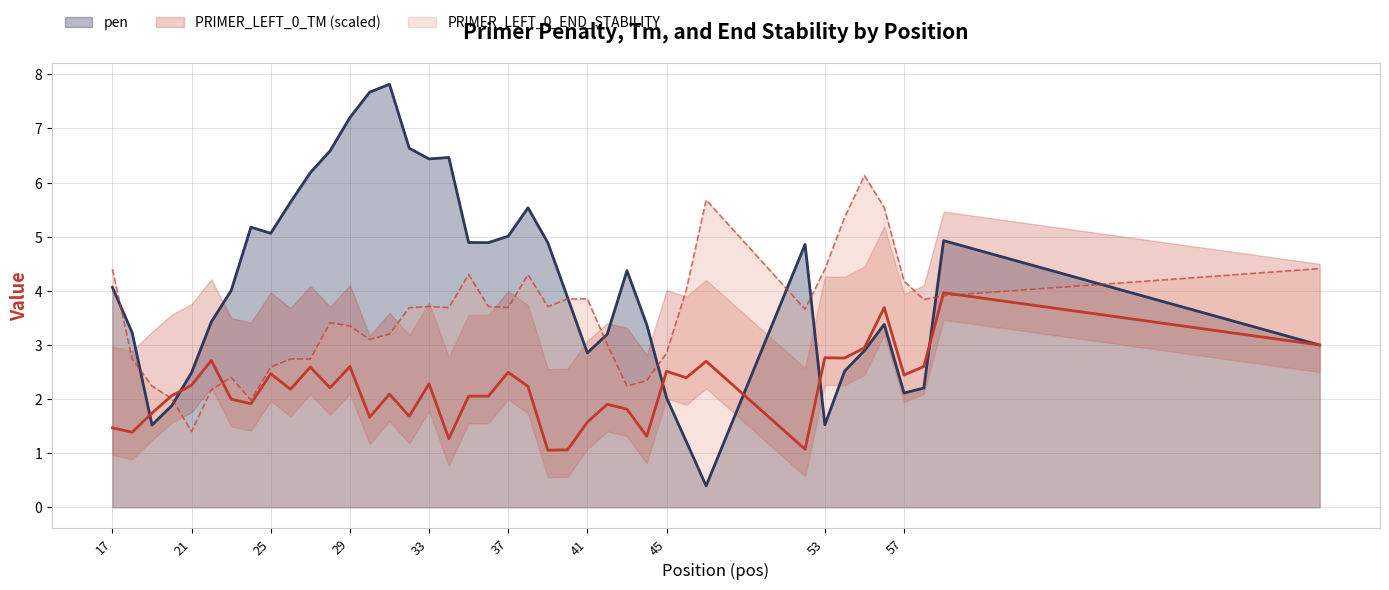

What is the greatest value displayed?

7.8